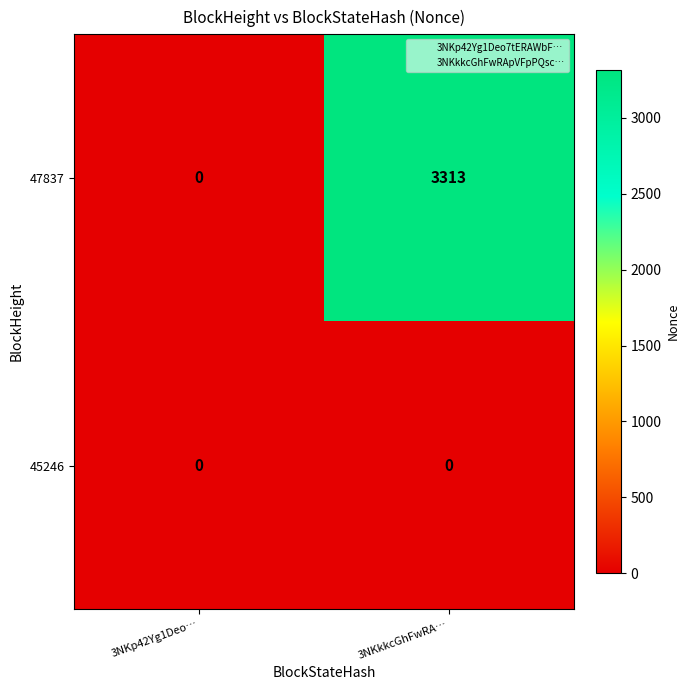

Rank the series by their average value, from lowest to highest.

45246, 47837